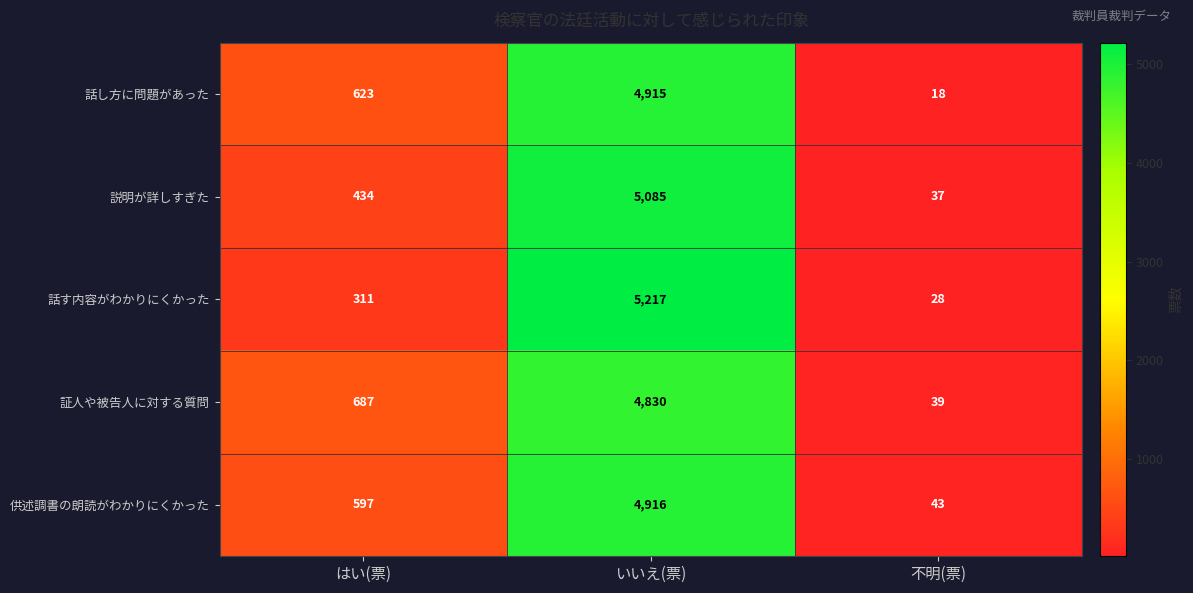

Which series has the largest range (max minus min)?

話す内容がわかりにくかった